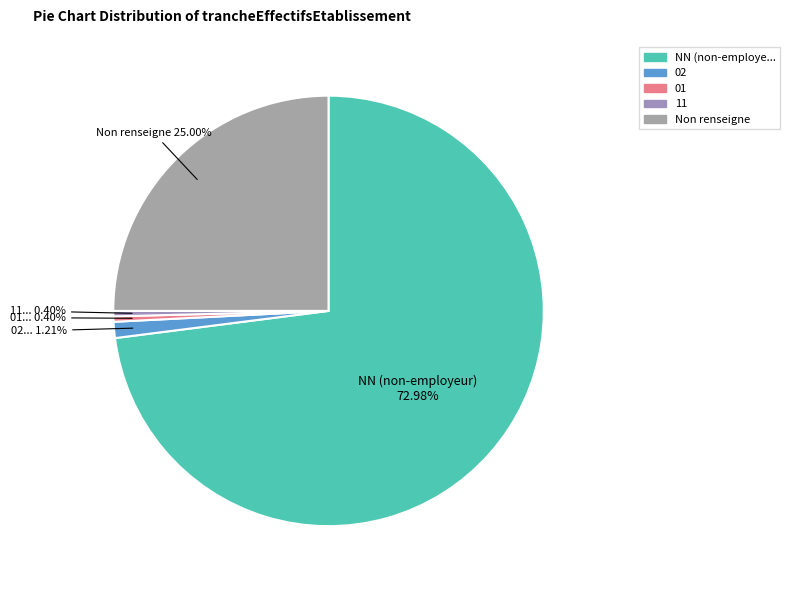

To the nearest percent, what is the average slice percentage?

20%